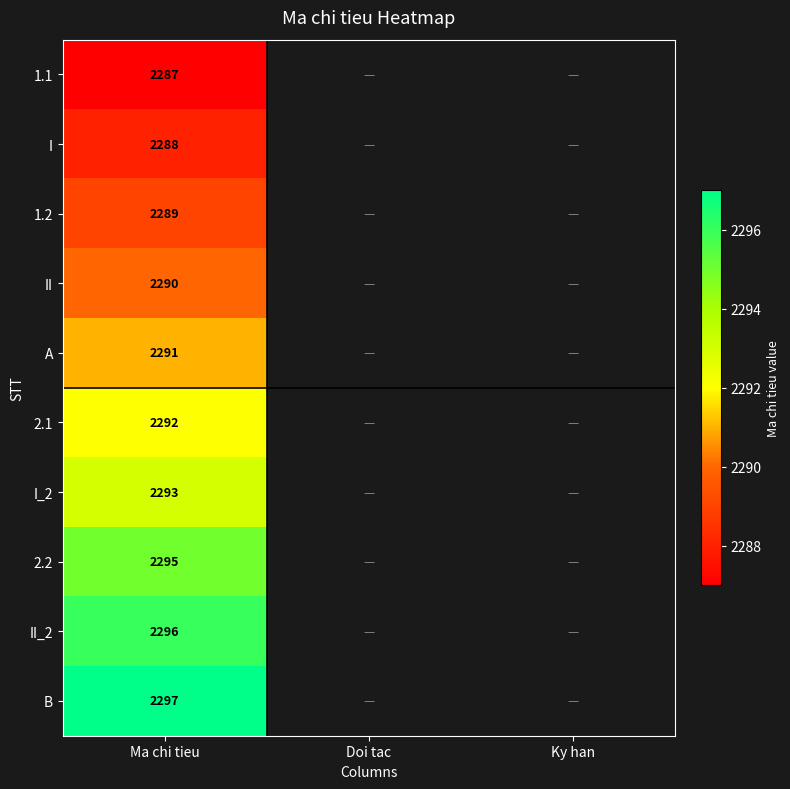

At which category does the chart reach its minimum across all series?

Ma chi tieu